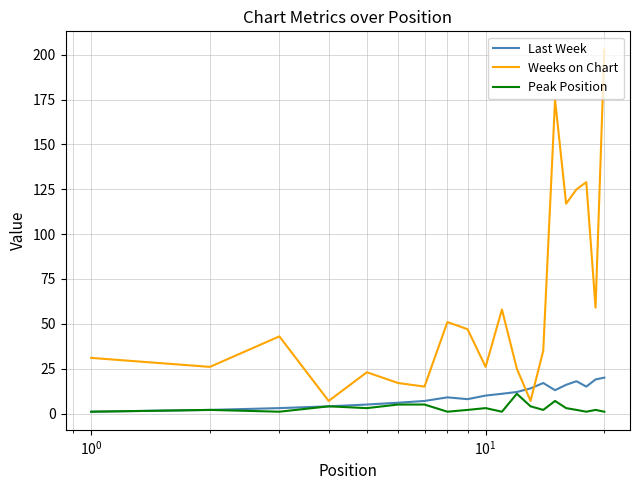

Which series has the largest range (max minus min)?

Weeks on Chart